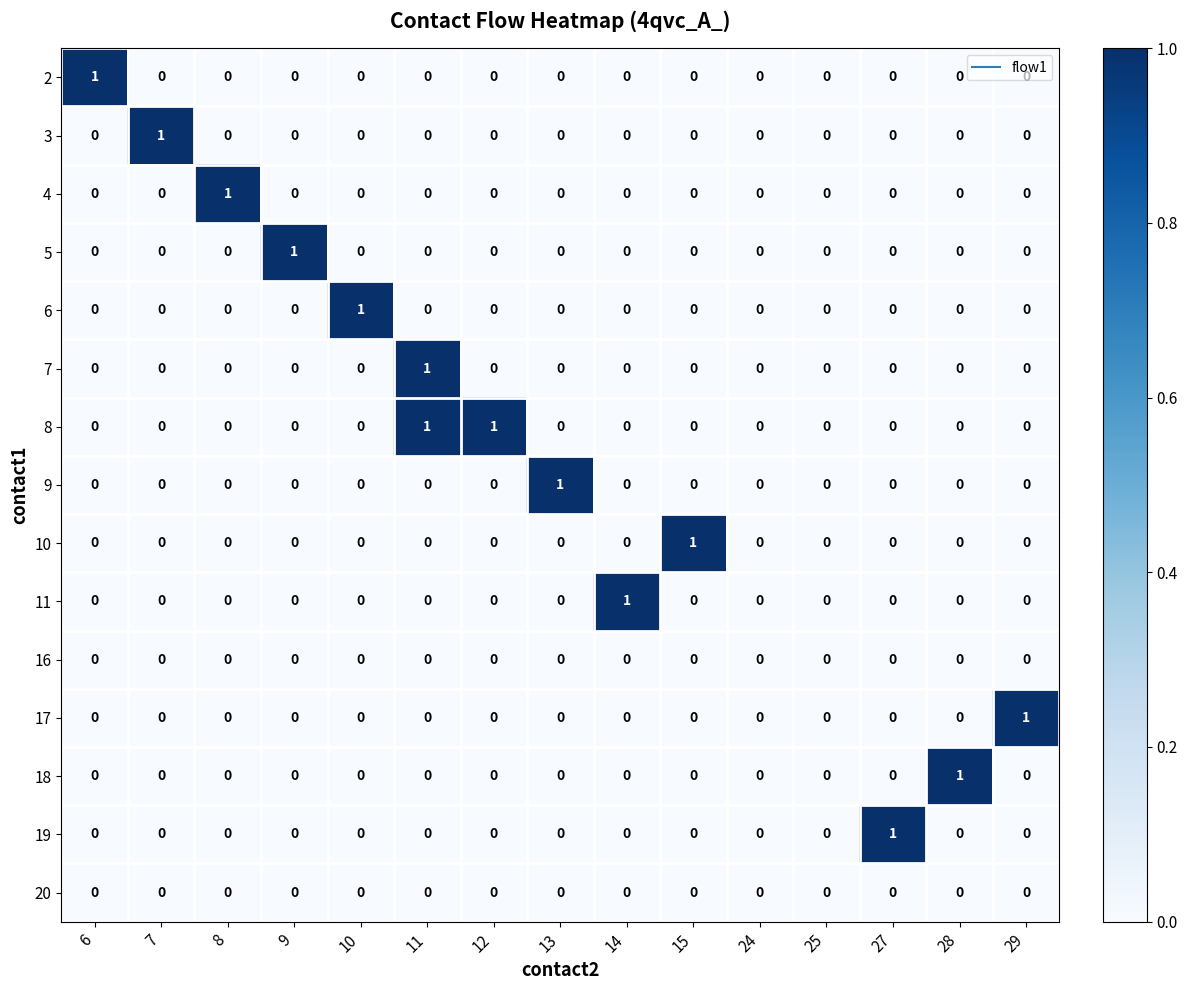

Is it true that 19 equals 0 at 6?

True